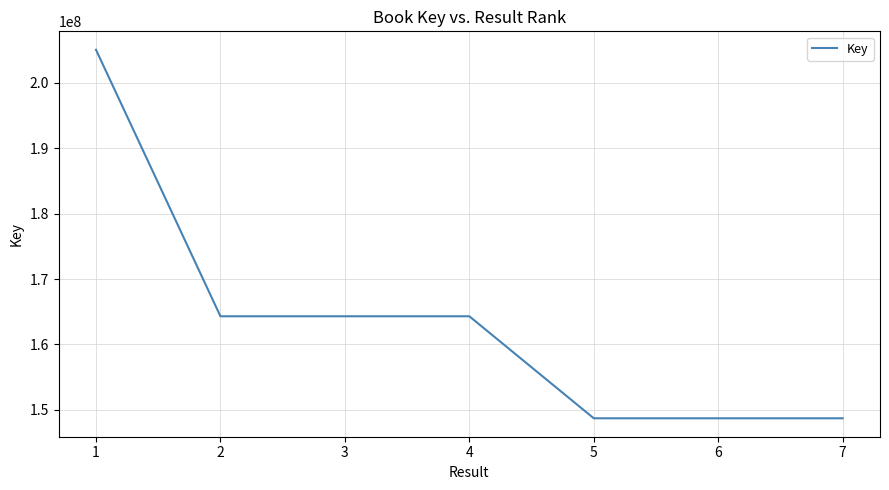

The value at 5 is 148732939. True or false?

True